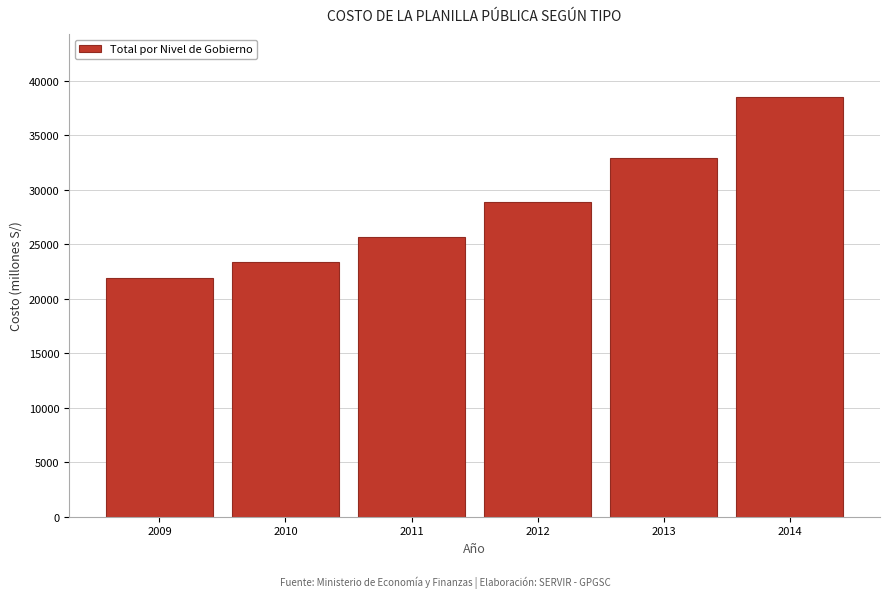

Reading right to left, what are all the values shown in this chart?

38489.2	32918.9	28896.9	25665.5	23398.0	21903.0